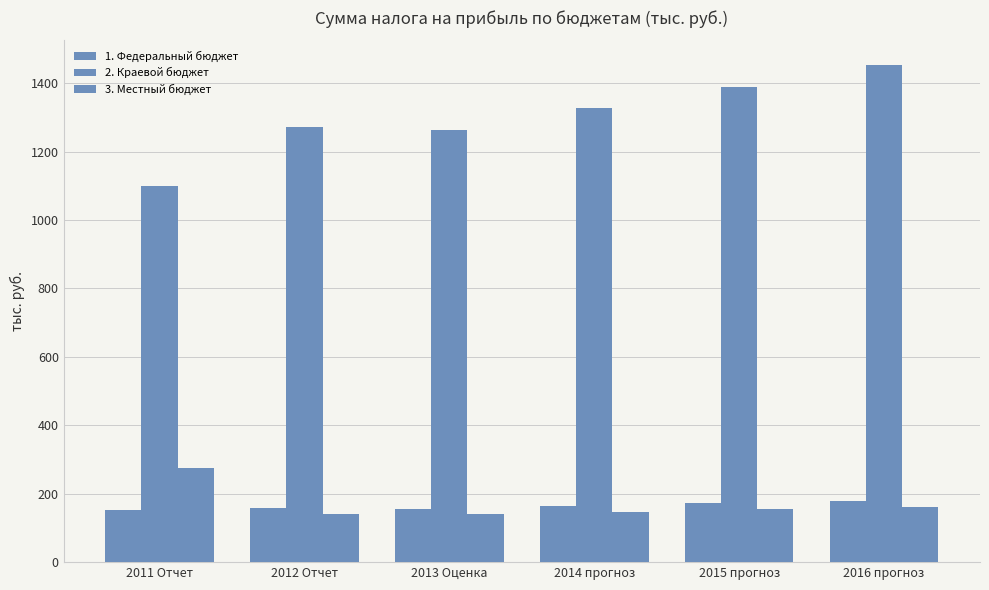

At how many categories does at least one series exceed 255?

6